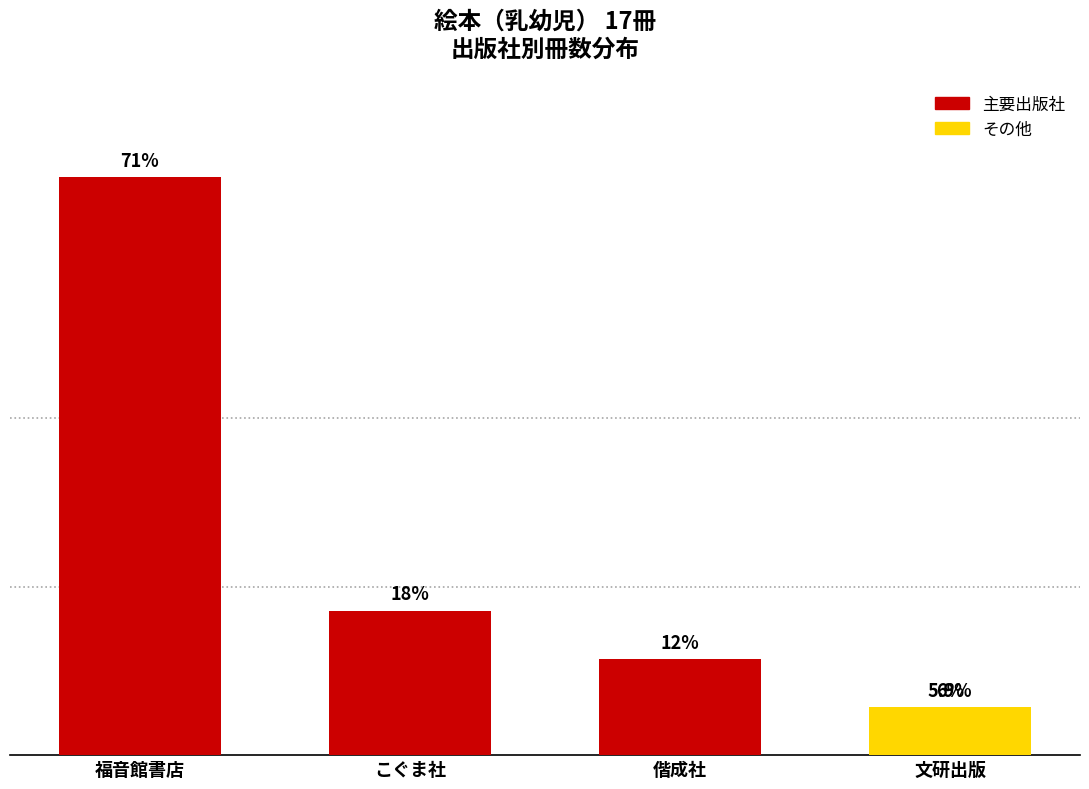

Reading left to right, extract all data points from this chart.

12	3	2	1